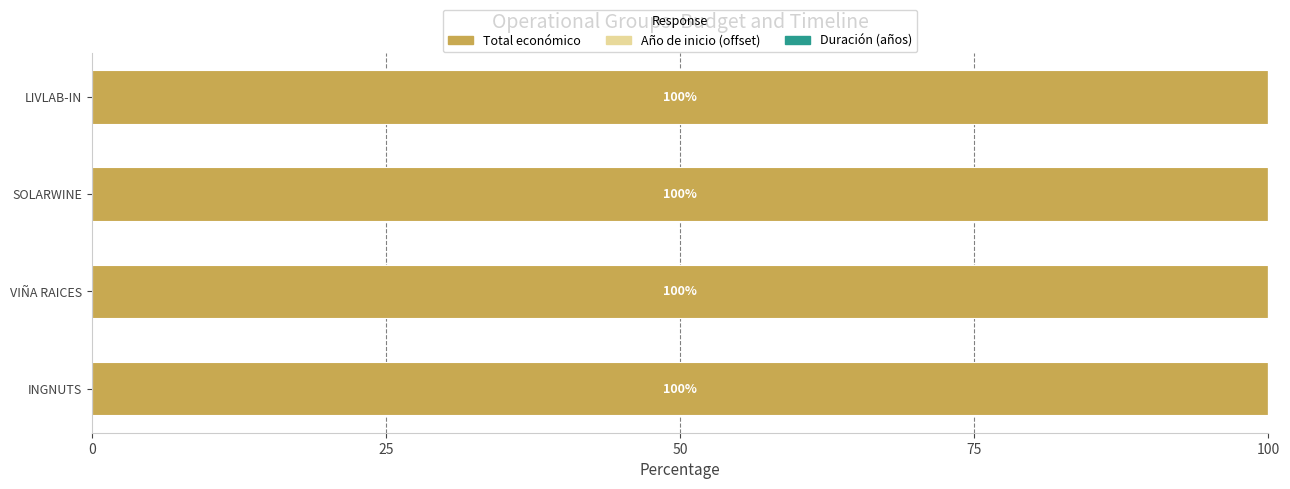

What is the sum of all Total económico values?

400.0